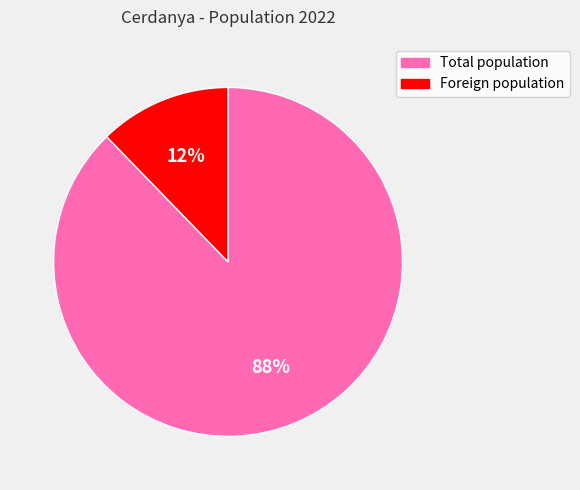

To the nearest percent, what is the combined percentage of Foreign population and Total population?

100%